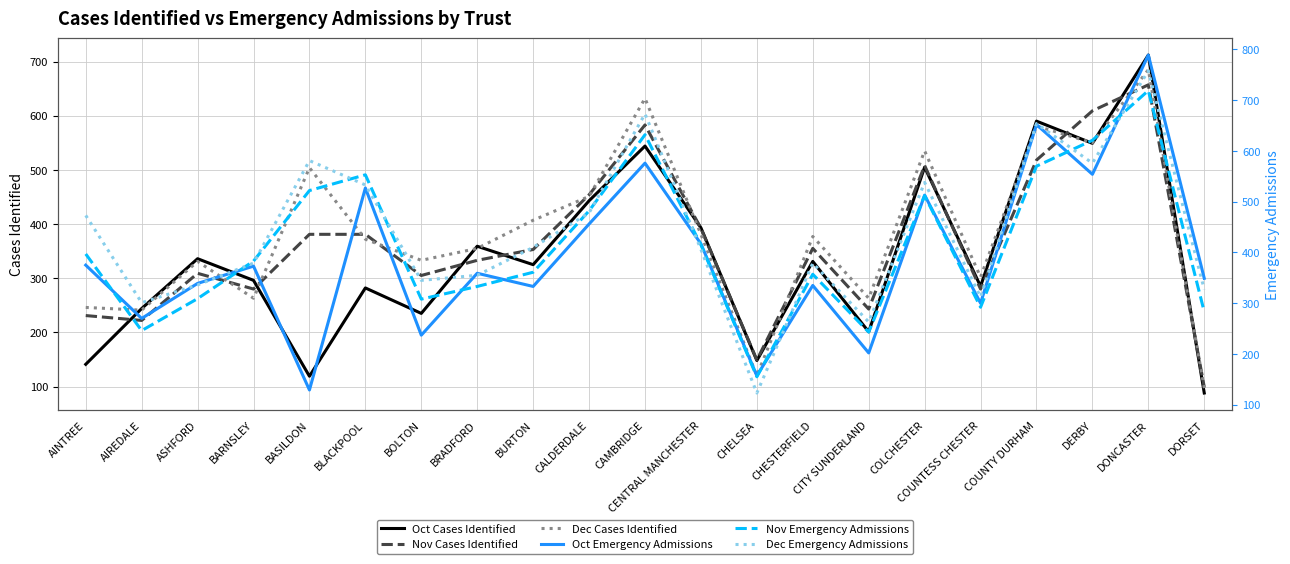

Does the chart have visible grid lines?

Yes